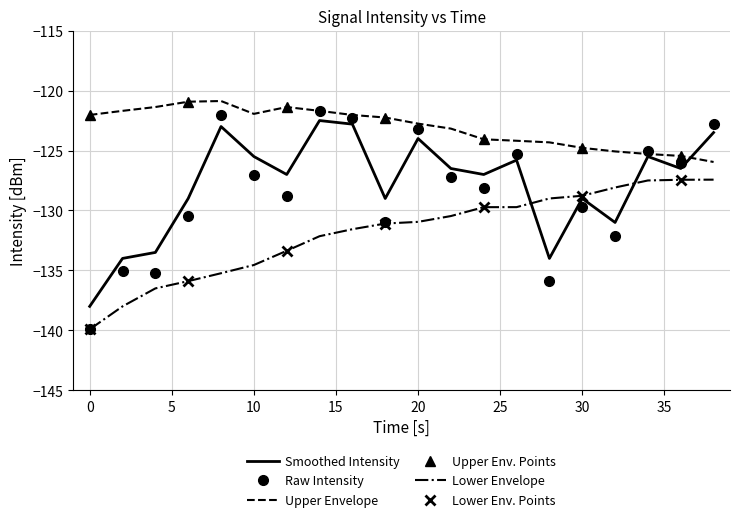

Where is the first local maximum for smoothed?

8